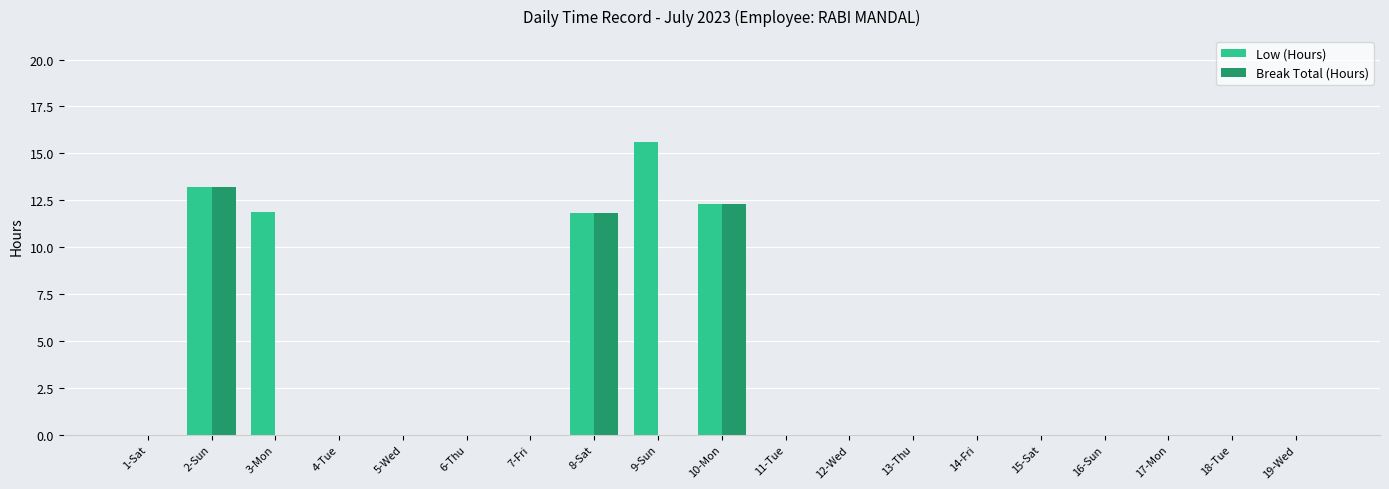

Count the number of data series in this chart.

2